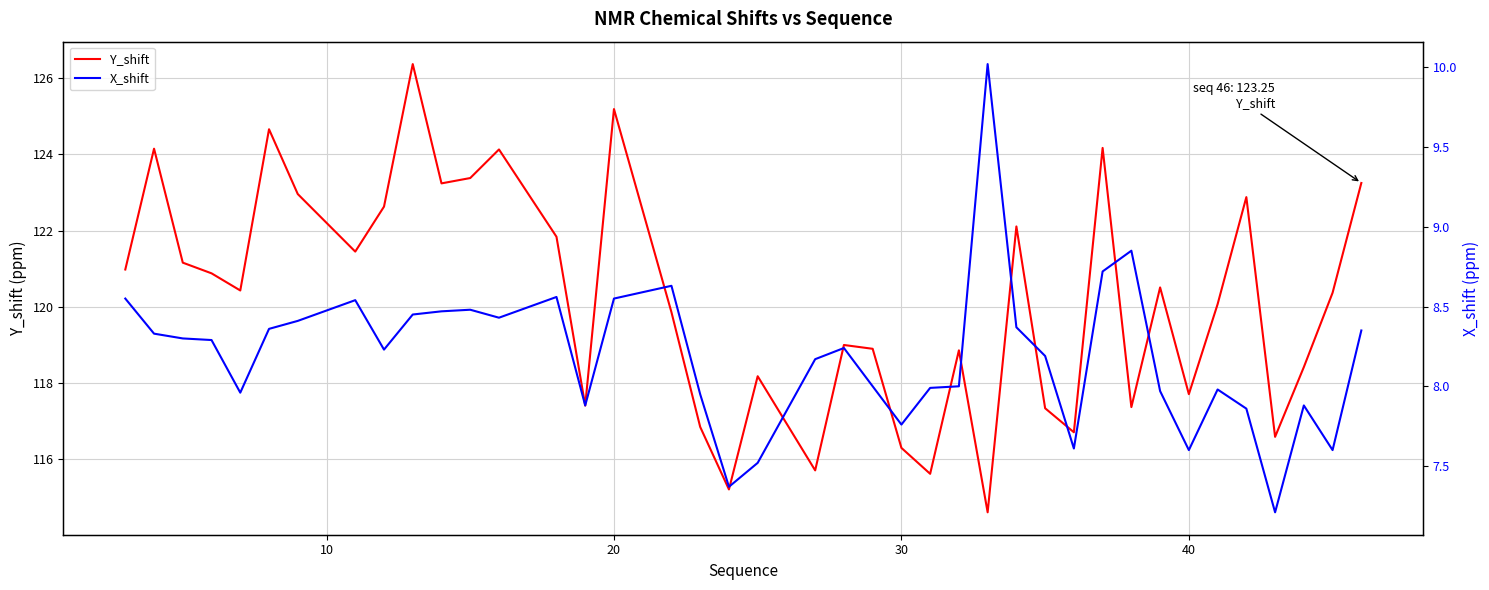

True or false: Y_shift and X_shift intersect in this chart.

False